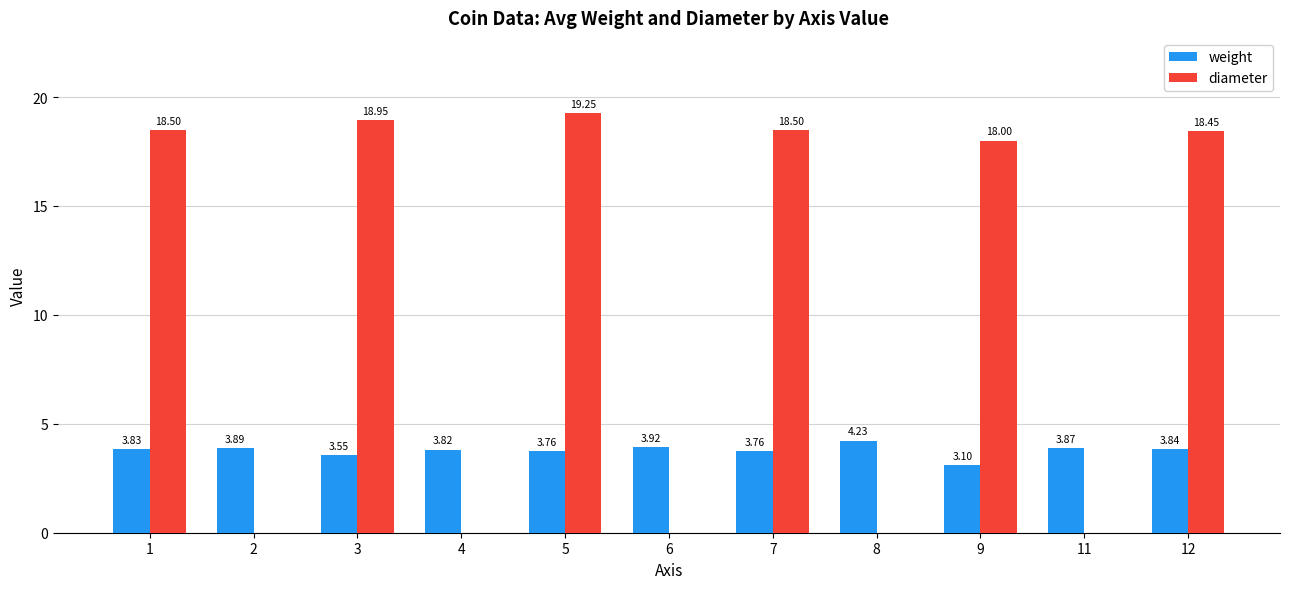

Which series changed the most between 2 and 9?

diameter